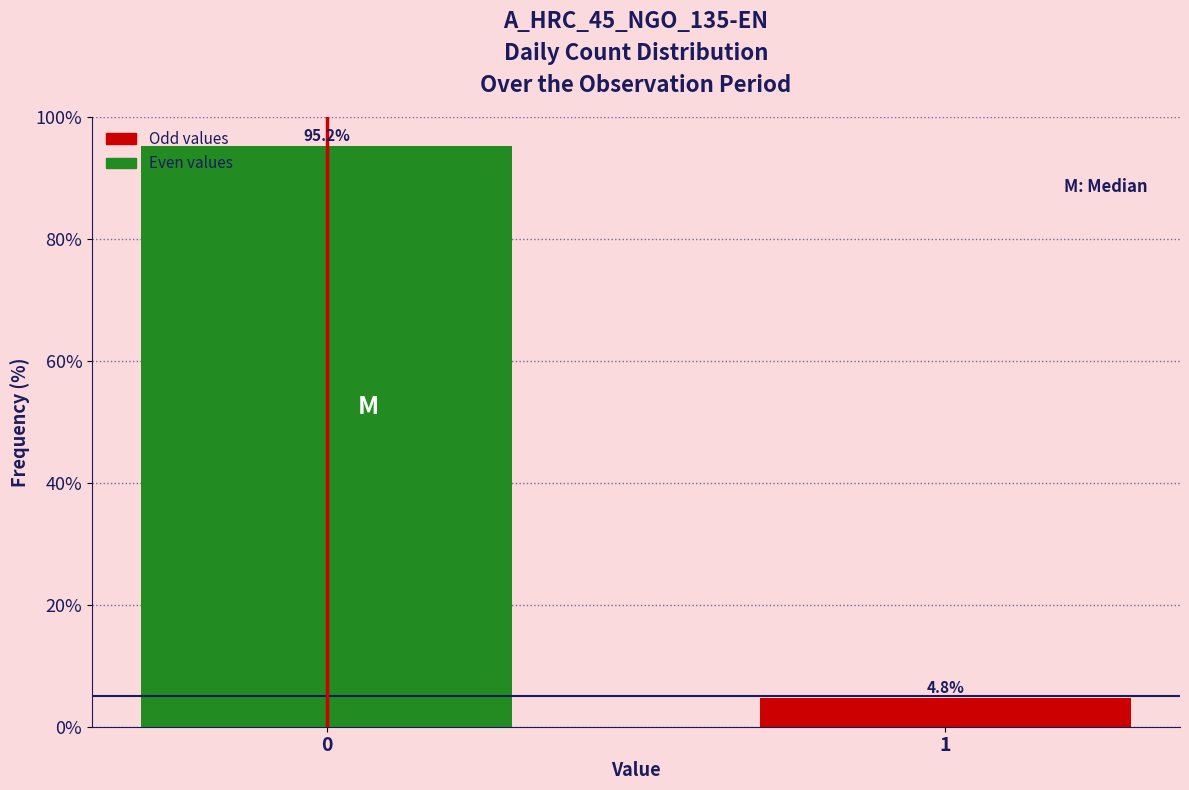

Reading left to right, list all the values displayed in this chart.

95.2	4.8